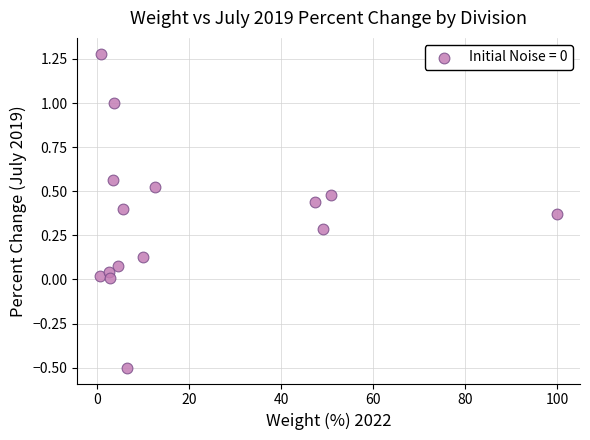

What is the range of Y values (max minus min)?

1.8